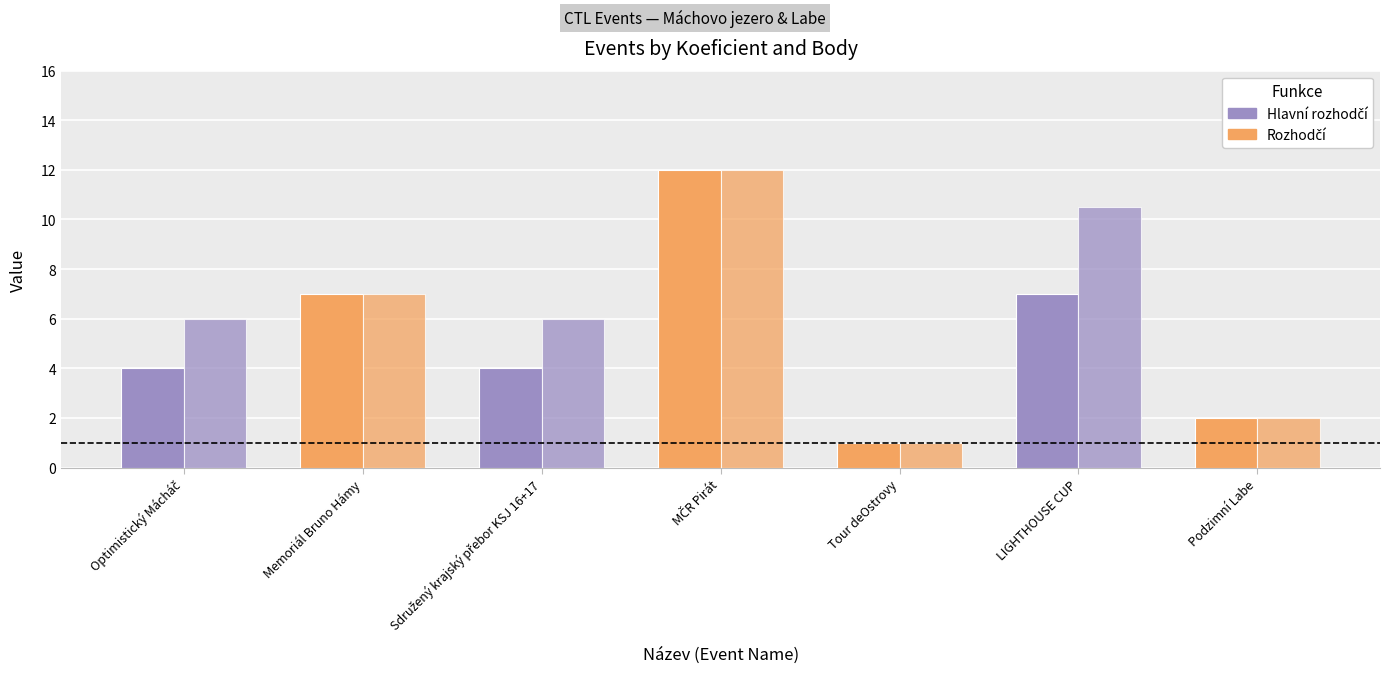

How many bars are there in total?

14